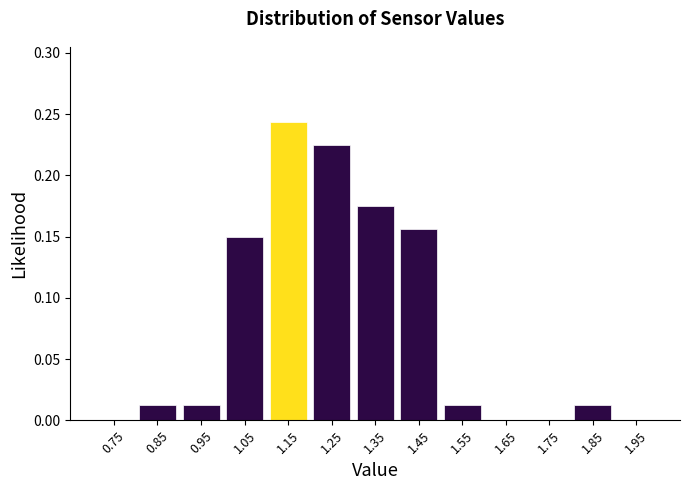

What is the height of the bar covering 1.4 to 1.5 on the x-axis? The values are not printed on the chart, so give them approximately, as read against the axis.

0.155